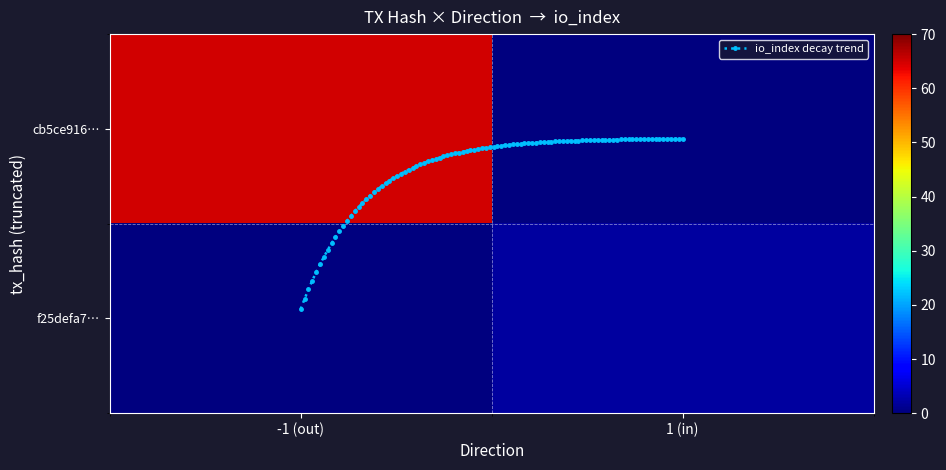

Reading left to right, extract all data points from this chart.

cb5ce91609325b1bf91bfe50482772b41f76927: -1	65
f25defa787daabb26bc73e8846b7ce9725d887d: 1	2